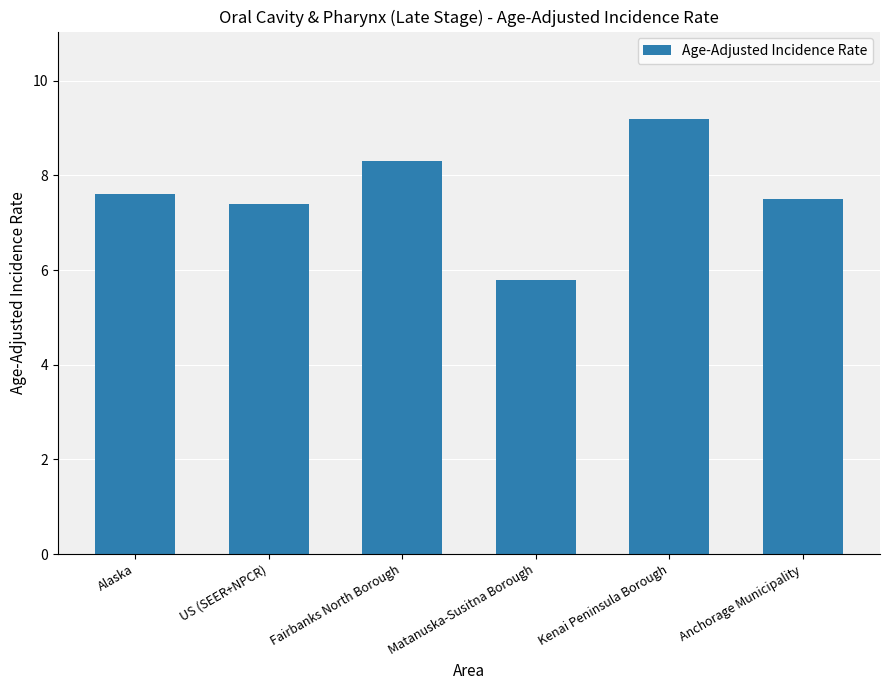

Read the value at Kenai Peninsula Borough.

9.2